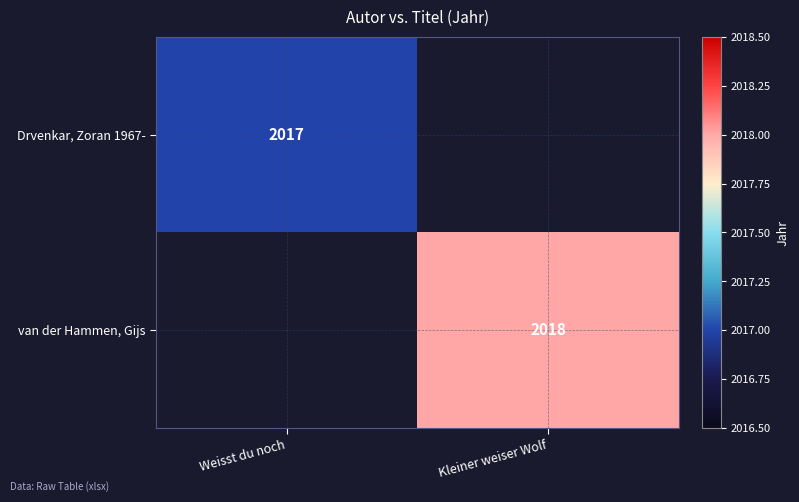

Is it true that van der Hammen, Gijs equals 978 at Kleiner weiser Wolf?

False